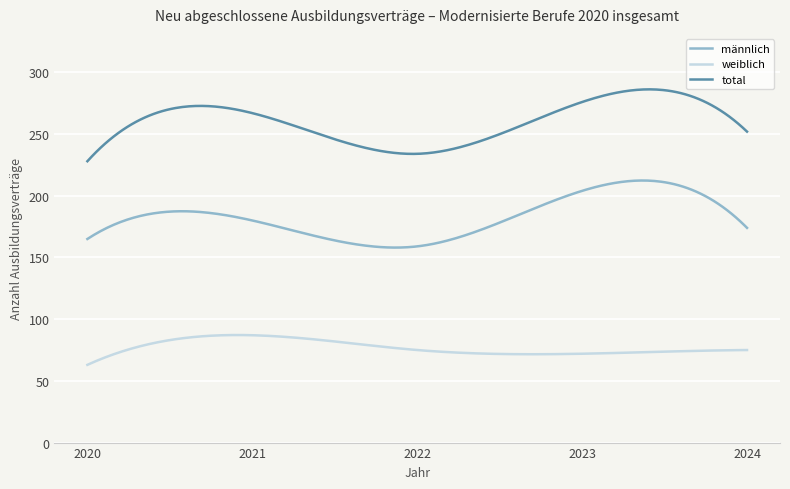

Which series has the largest total across all categories?

total